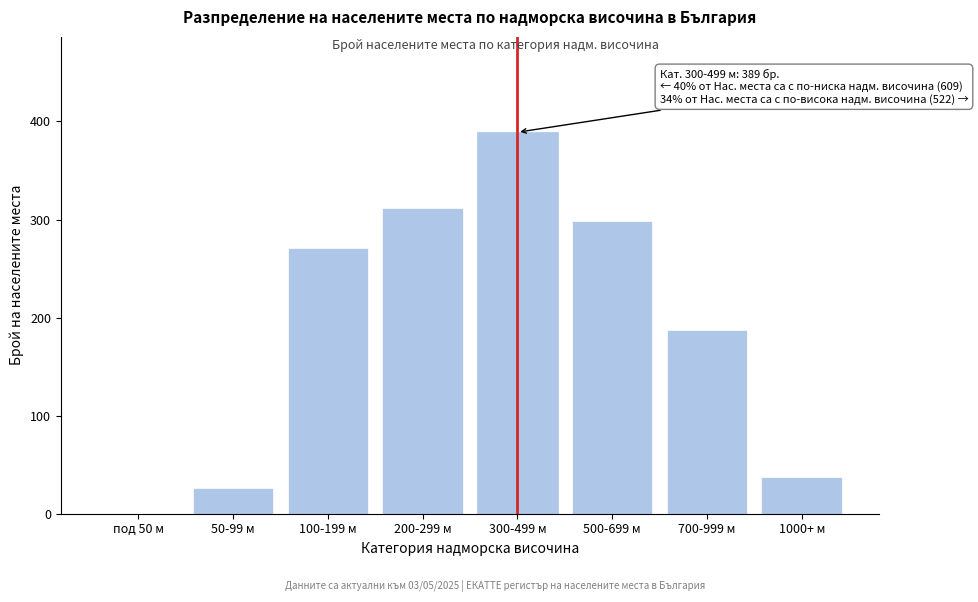

Reading left to right, transcribe all the data shown in this chart.

под 50 м=0	50-99 м=26	100-199 м=271	200-299 м=312	300-499 м=389	500-699 м=298	700-999 м=187	1000+ м=37